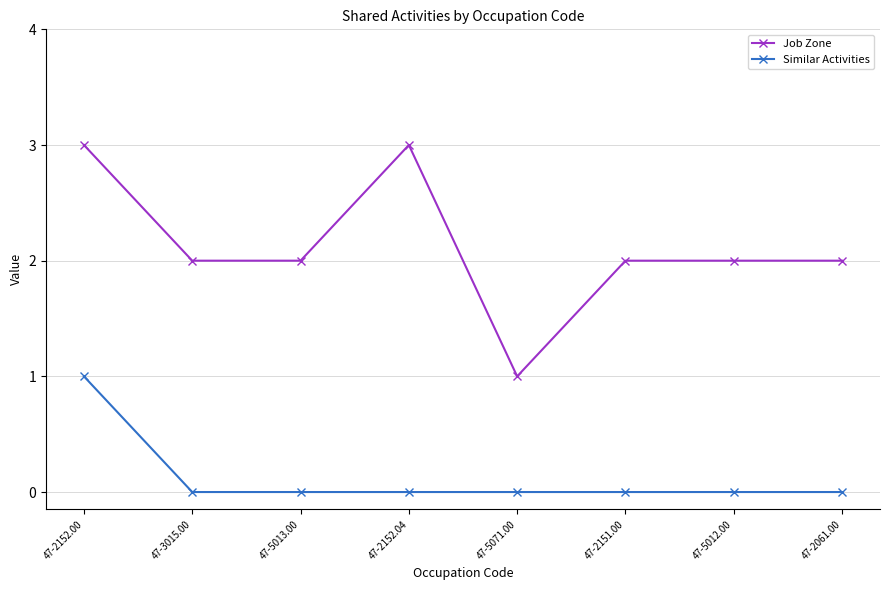

How many Similar Activities values are between 0 and 1?

8